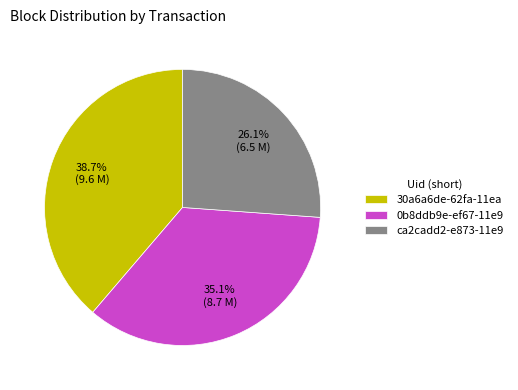

Combined, what portion of the pie is 0b8ddb9e-ef67-11e9 and ca2cadd2-e873-11e9?

61.3%